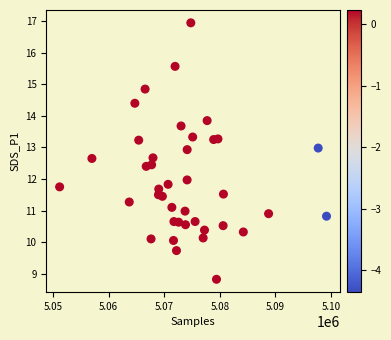

What is the range of Y values (max minus min)?

8.1